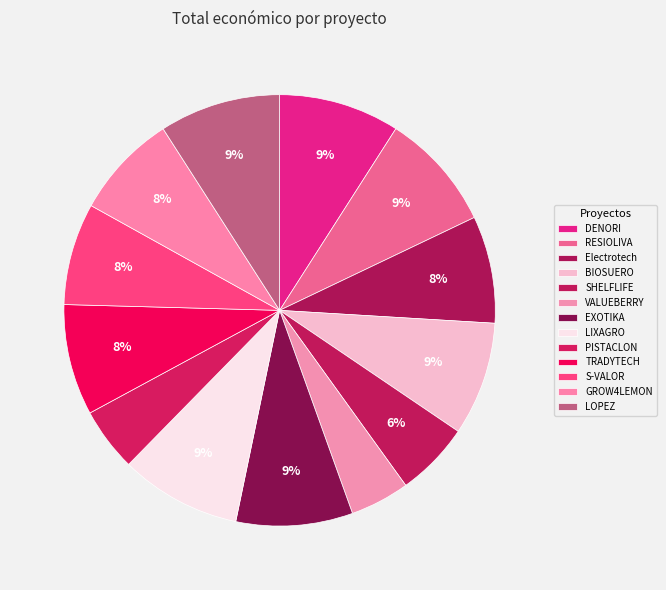

What percentage do LOPEZ and VALUEBERRY together represent?

13.5%